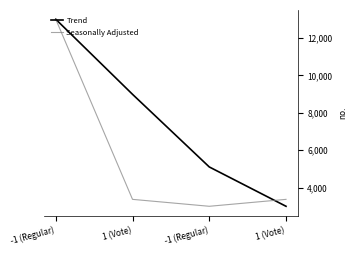

Where is Trend nearest to the value 8000?

1 (Vote)